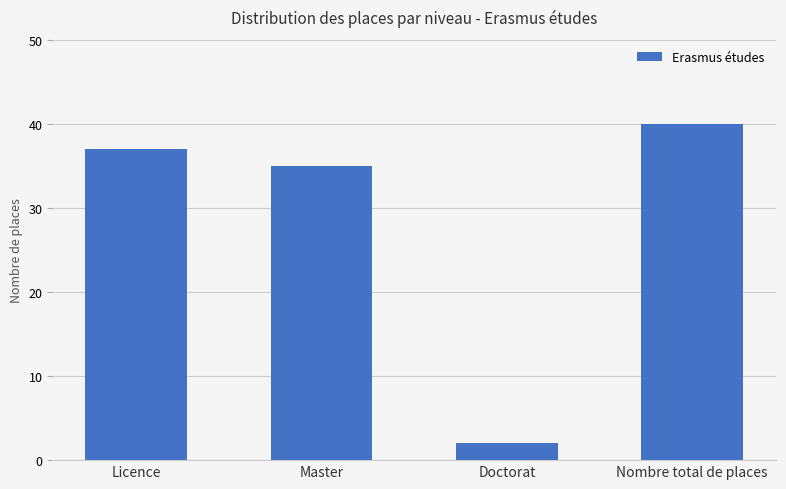

Reading right to left, what are all the values shown in this chart?

Nombre total de places=40	Doctorat=2	Master=35	Licence=37